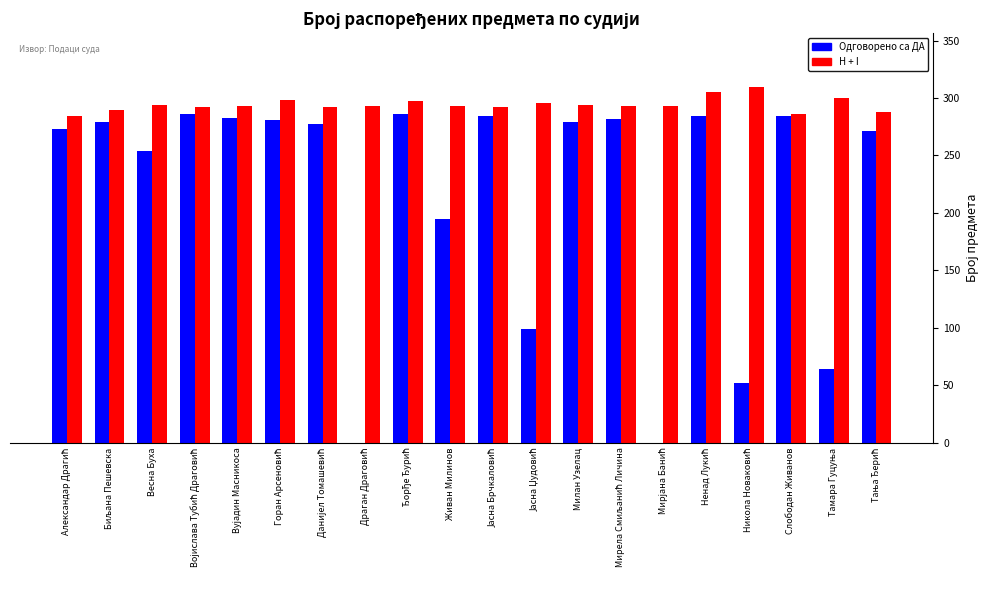

What is the greatest value displayed?

310